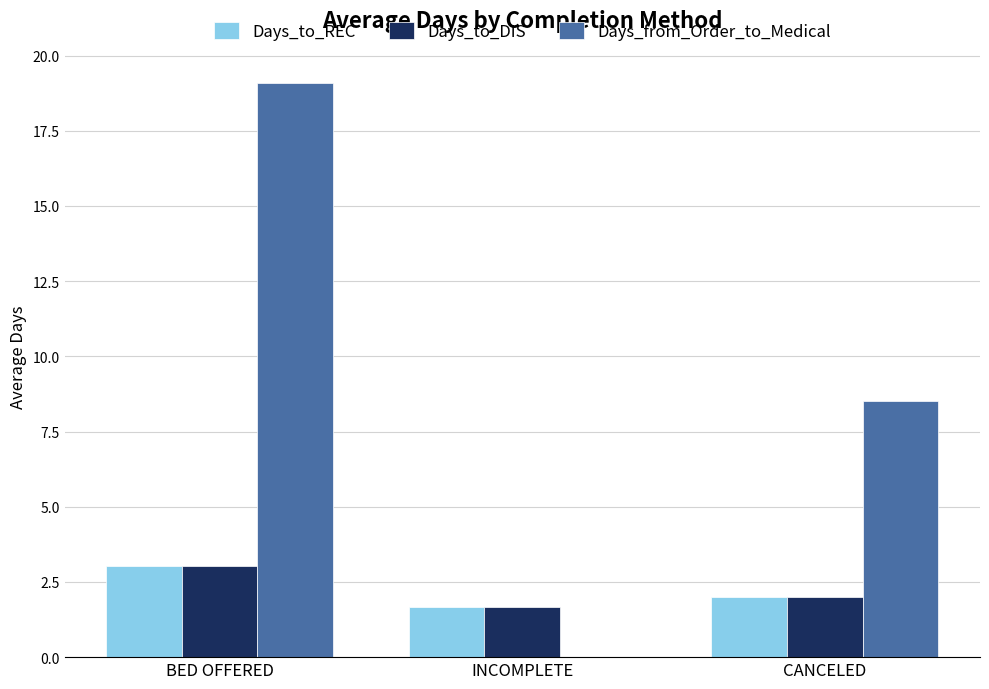

At which category is the sum across all series the highest?

BED OFFERED